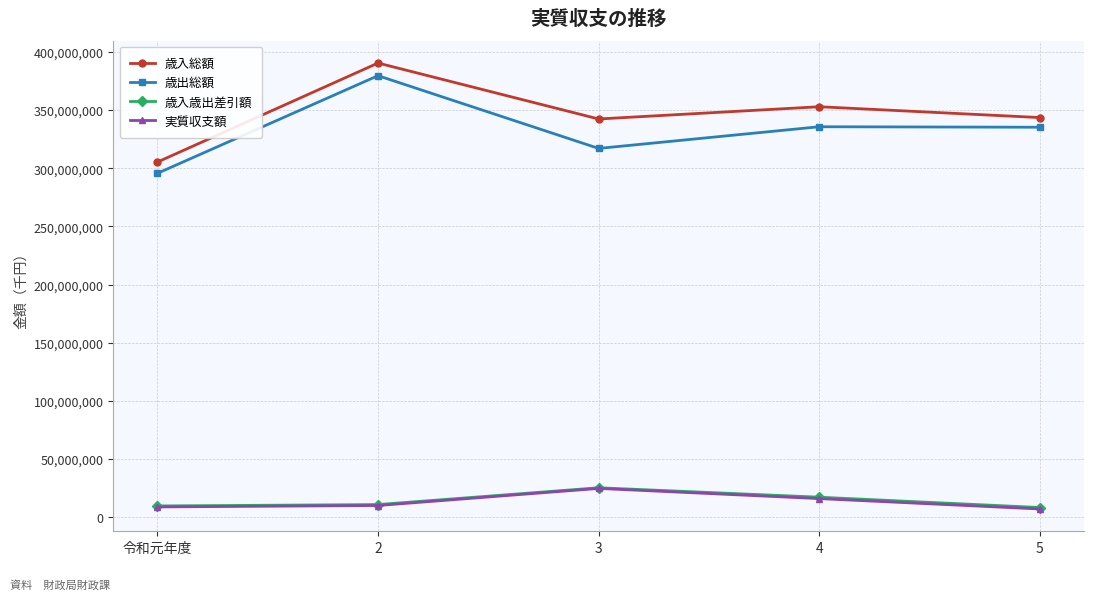

What position from the left is 5?

5